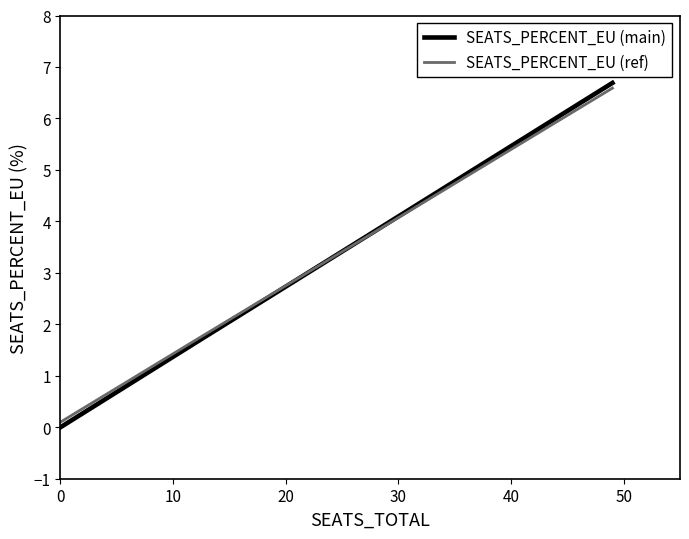

What is the greatest value displayed?

6.7